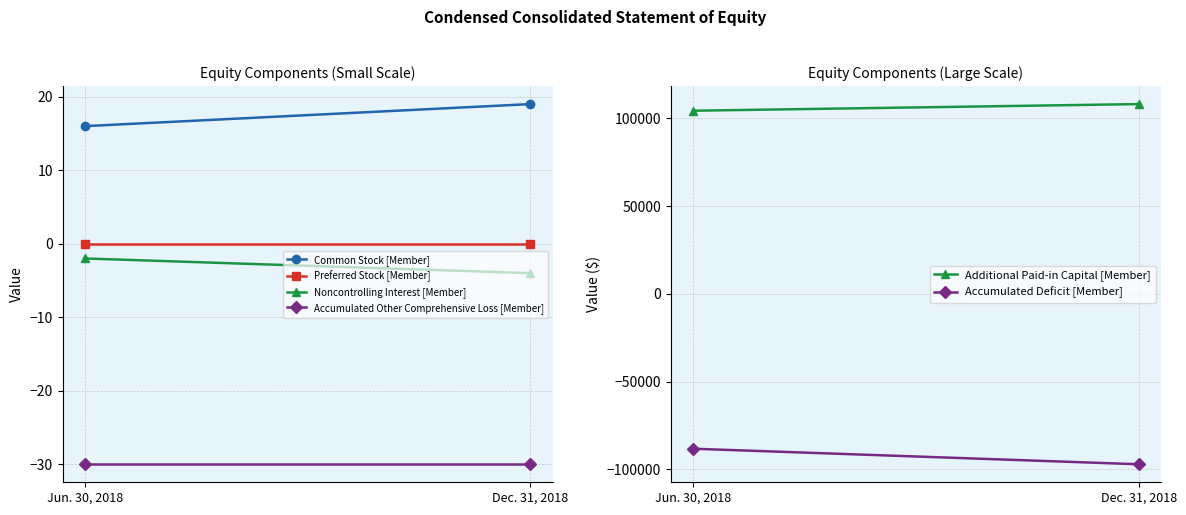

List the series in order of their peak value, lowest first.

Accumulated Deficit [Member], Accumulated Other Comprehensive Loss [Member], Noncontrolling Interest [Member], Preferred Stock [Member], Common Stock [Member], Additional Paid-in Capital [Member]